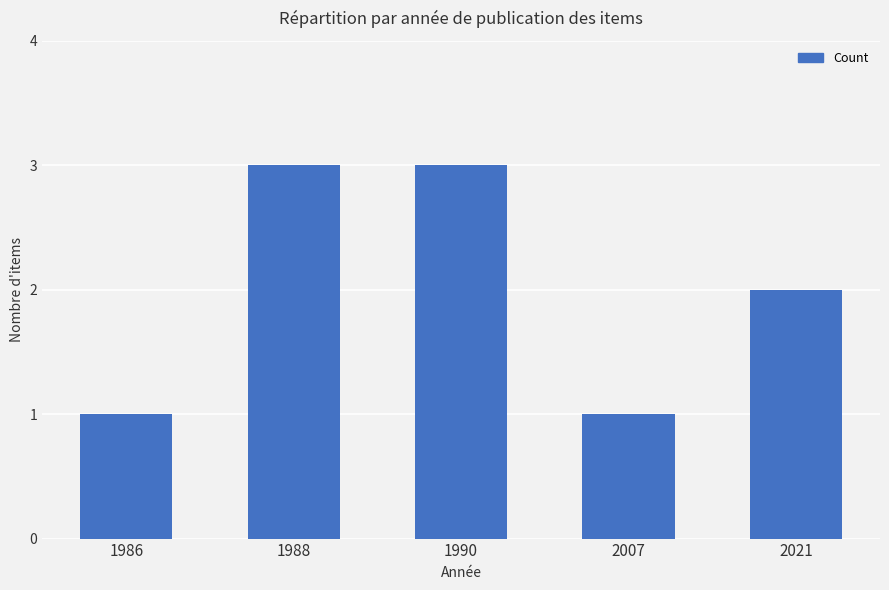

What is the maximum value shown in the chart?

3